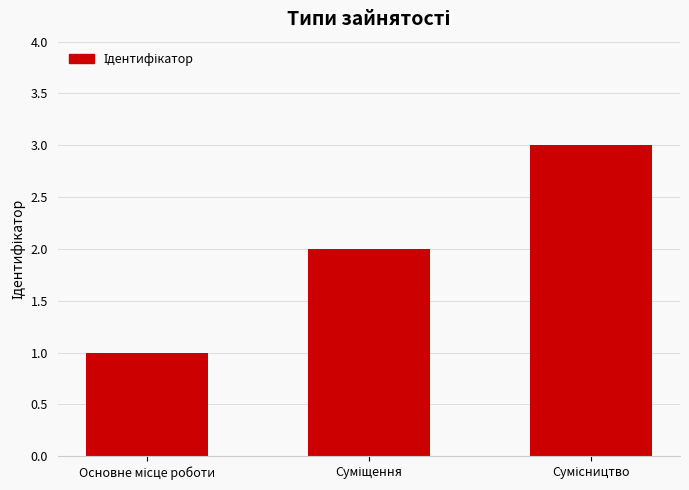

What is the sum of all values?

6